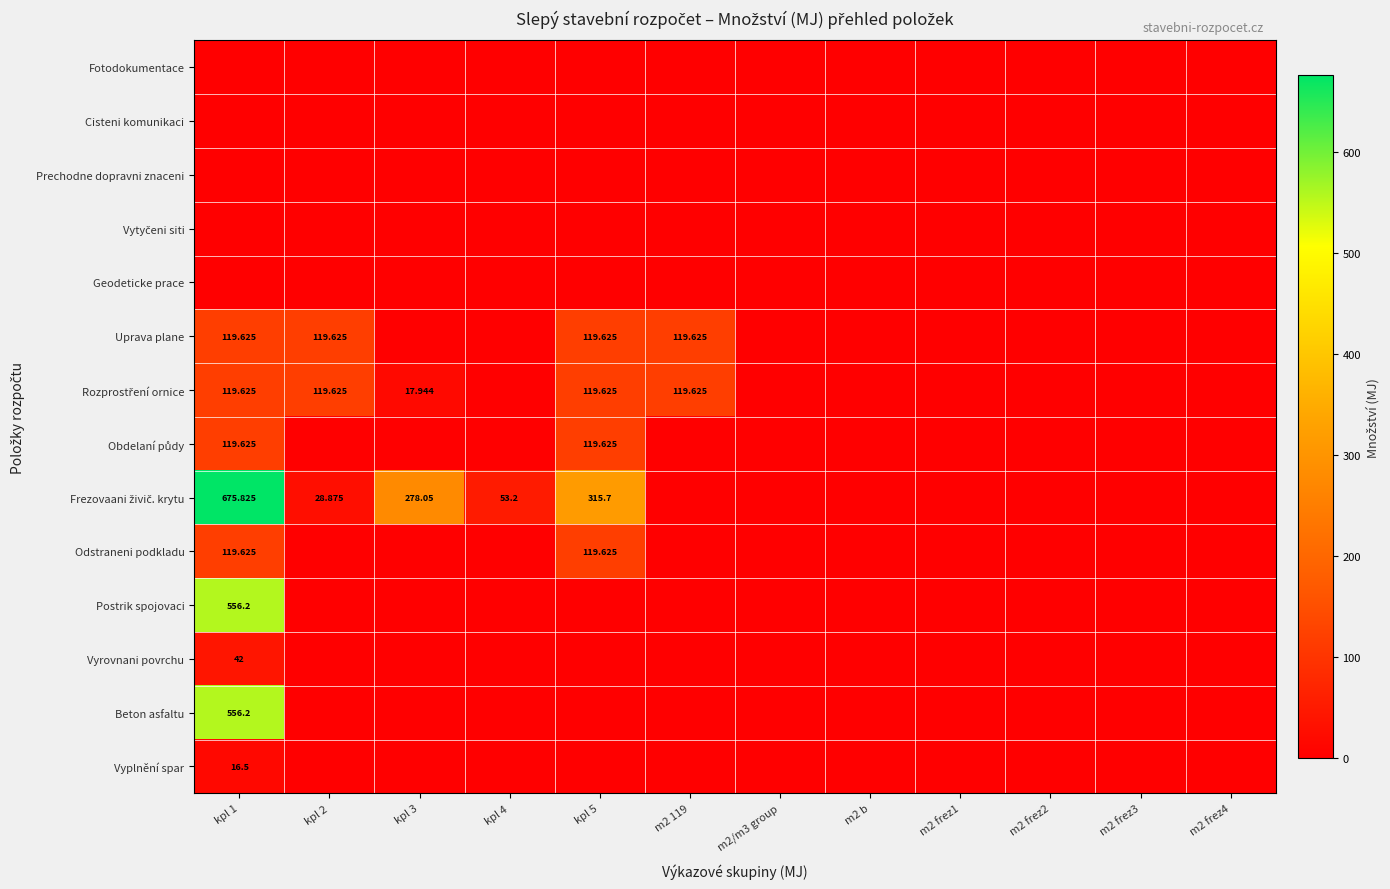

Which category has the lowest value in the Postrik spojovaci series?

kpl 2